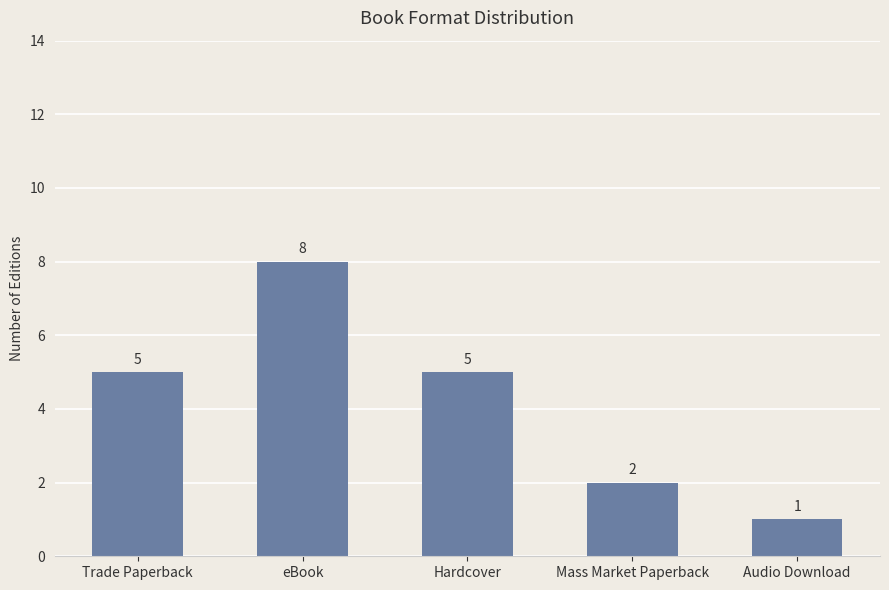

Reading left to right, list all the values displayed in this chart.

Trade Paperback=5	eBook=8	Hardcover=5	Mass Market Paperback=2	Audio Download=1